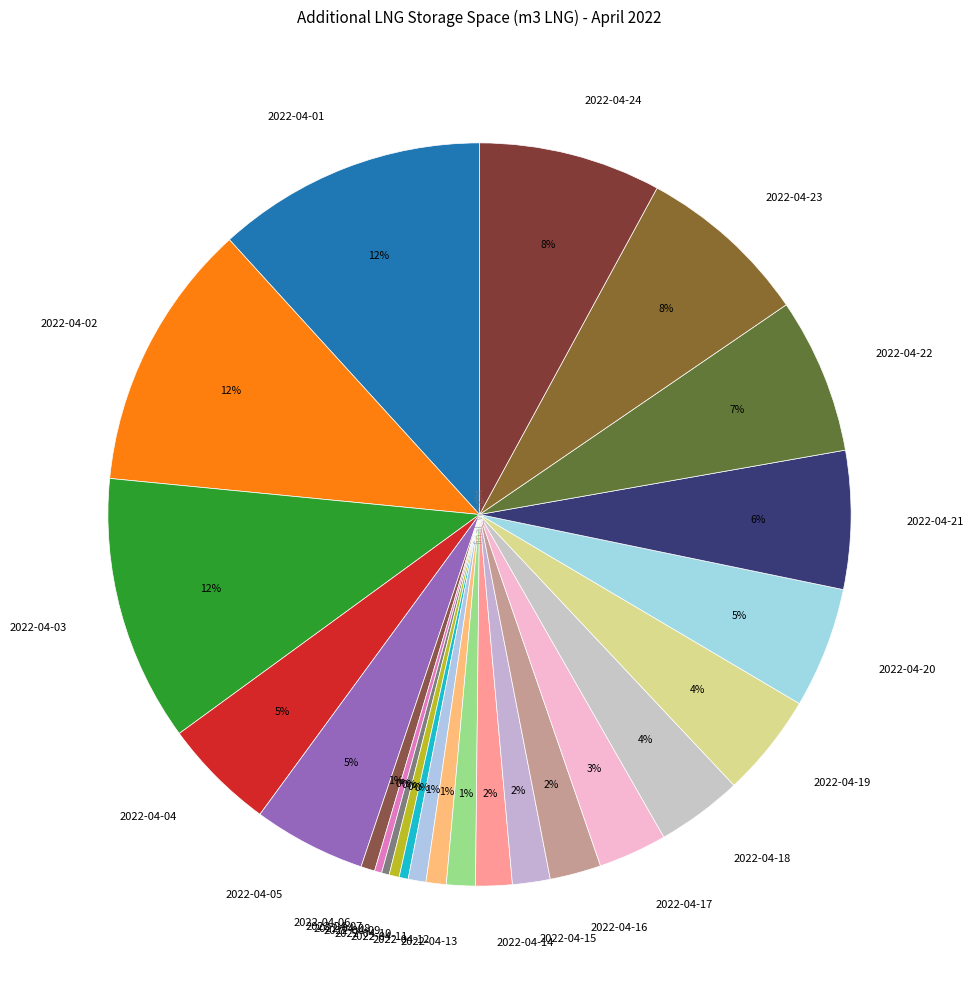

Is 2022-04-17 the majority of the pie?

No